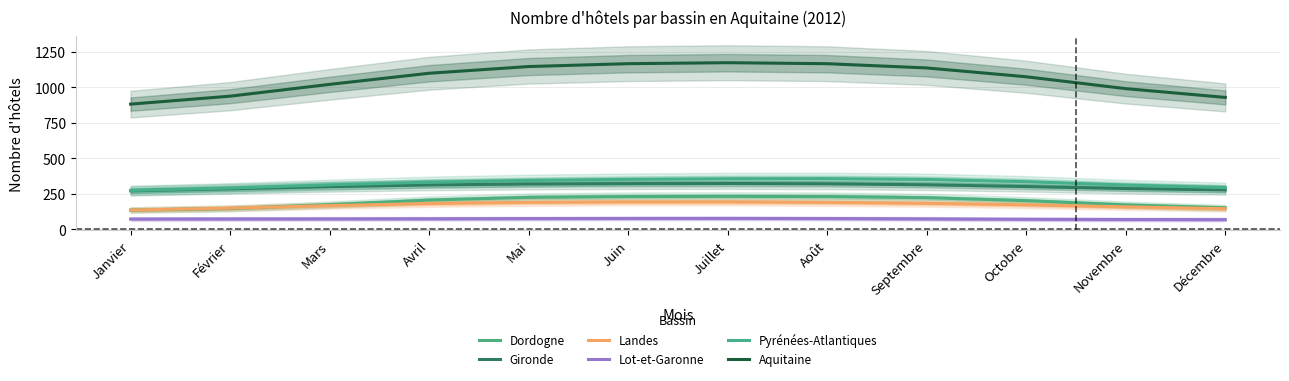

What position from the left is Décembre?

12